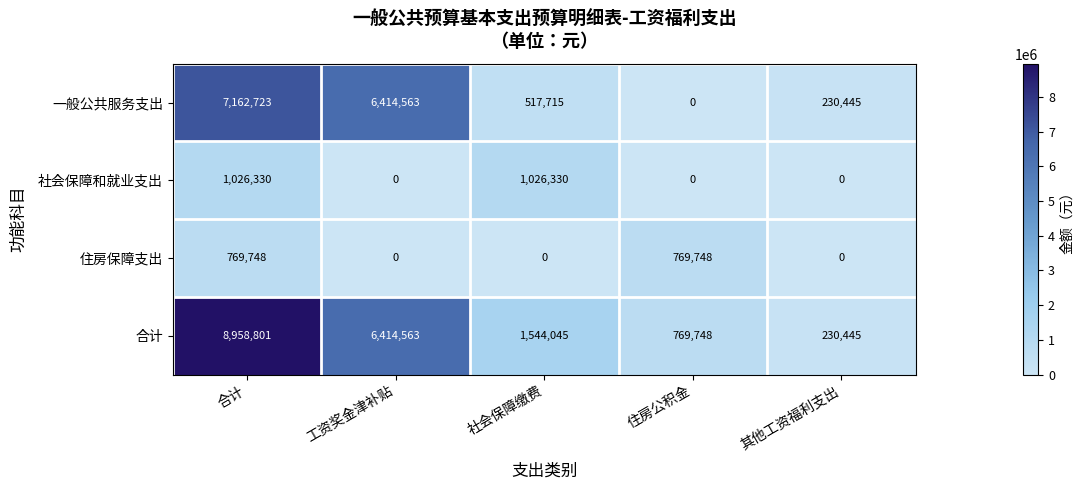

True or false: 一般公共服务支出 has a value of 47082 at 其他工资福利支出.

False